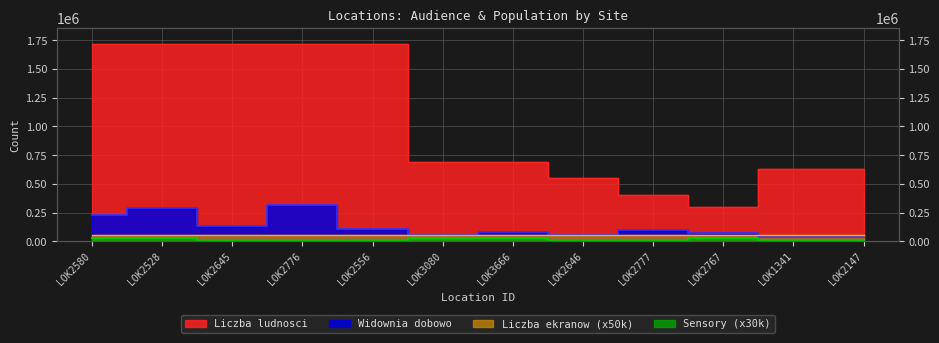

True or false: Widownia dobowo and Sensory count intersect in this chart.

False